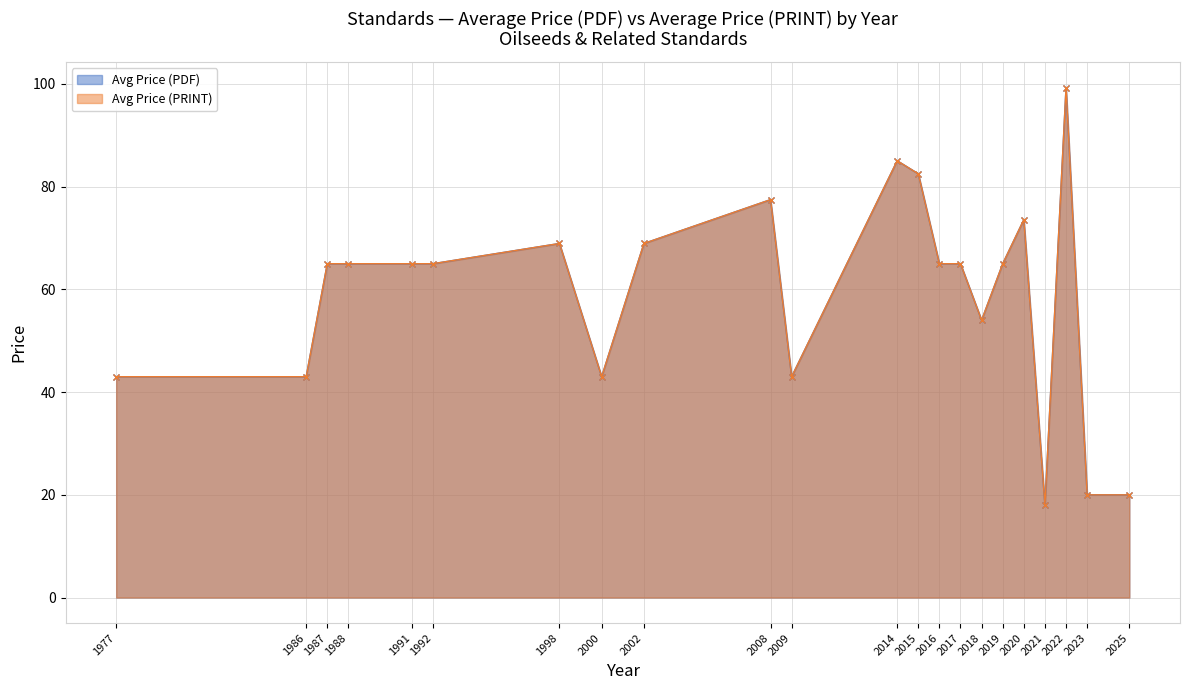

At which category is the sum across all series the highest?

2022